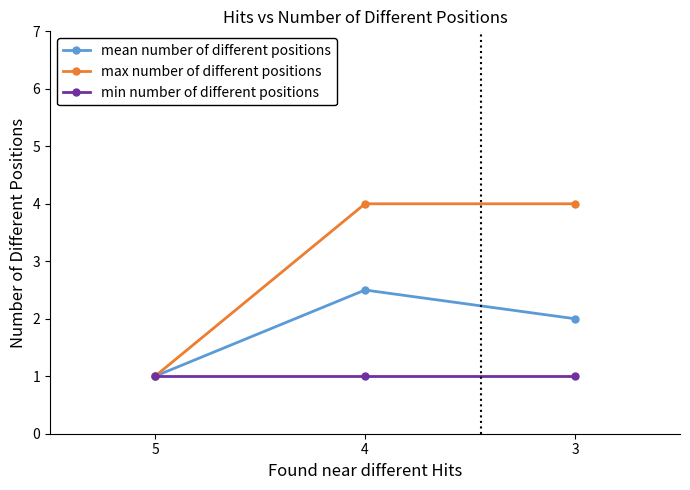

The value of mean number of different positions at 5 is 1.5. True or false?

False